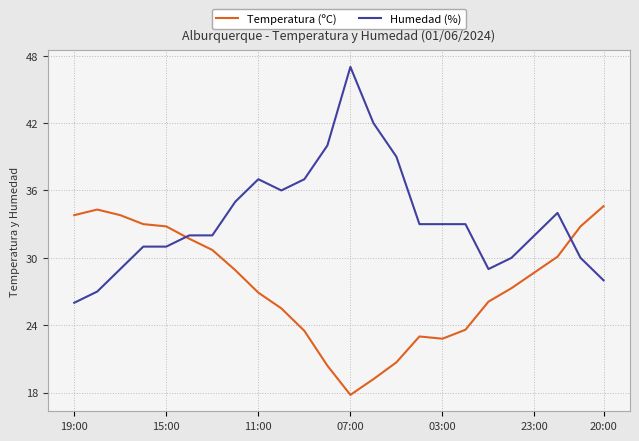

Which series has the largest range (max minus min)?

Humedad (%)